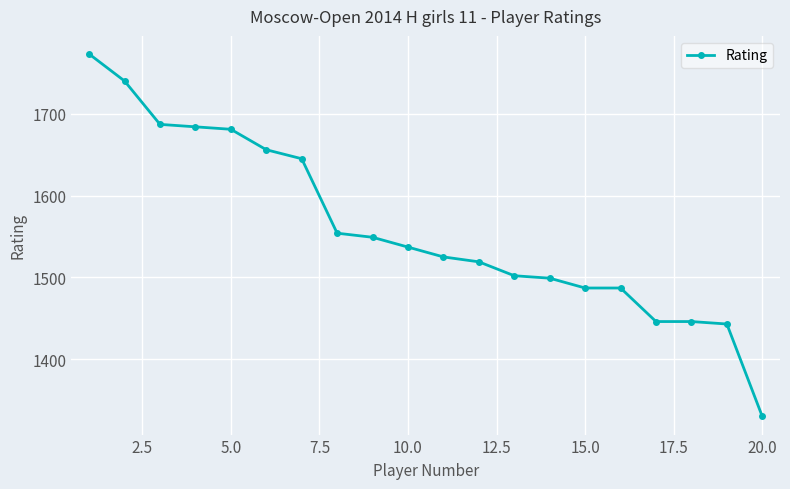

What is the value of the 12th point from the left?

1519